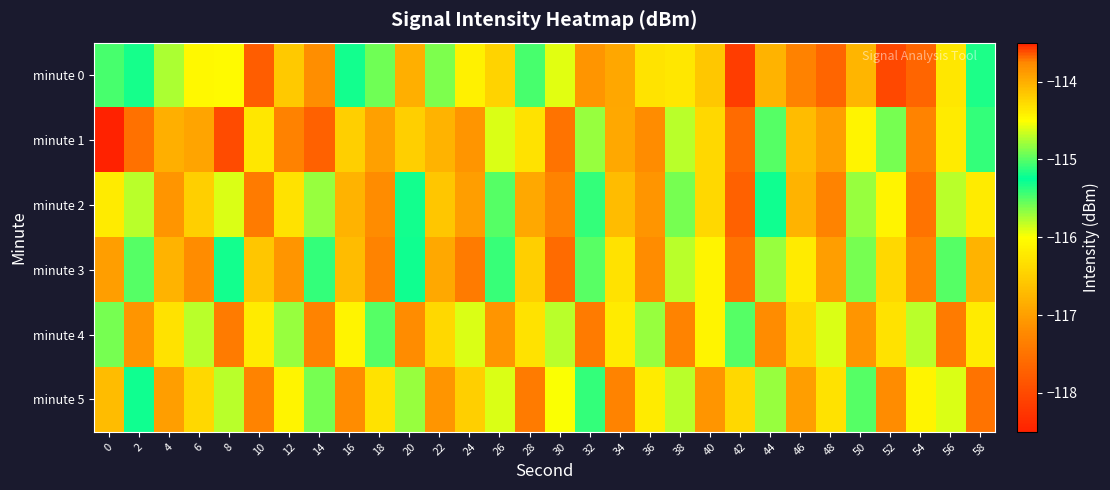

What is the smallest value displayed?

-118.2